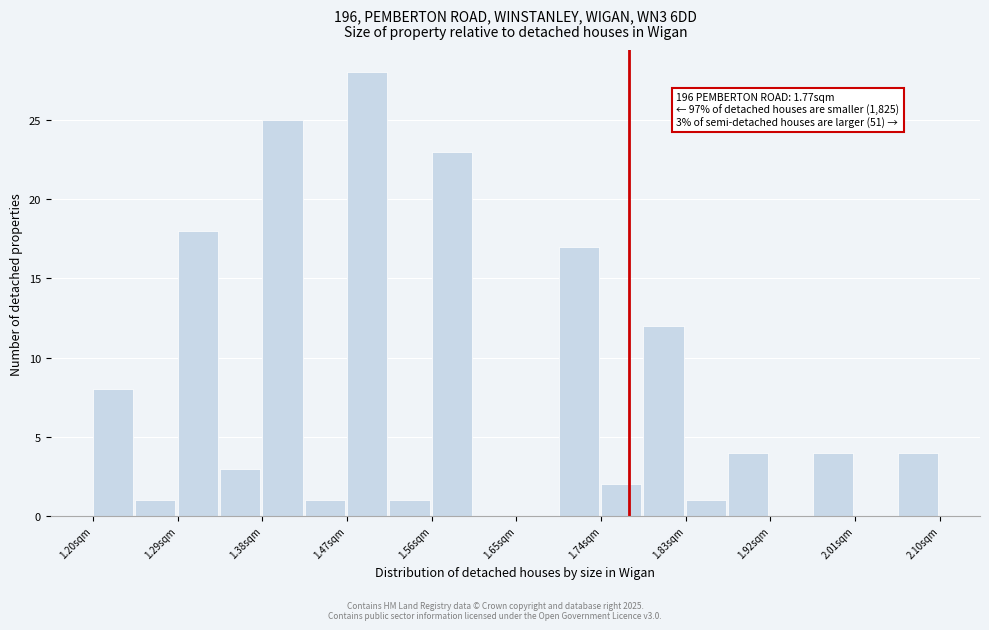

Which range on the x-axis has the tallest bar?

1.470 to 1.515